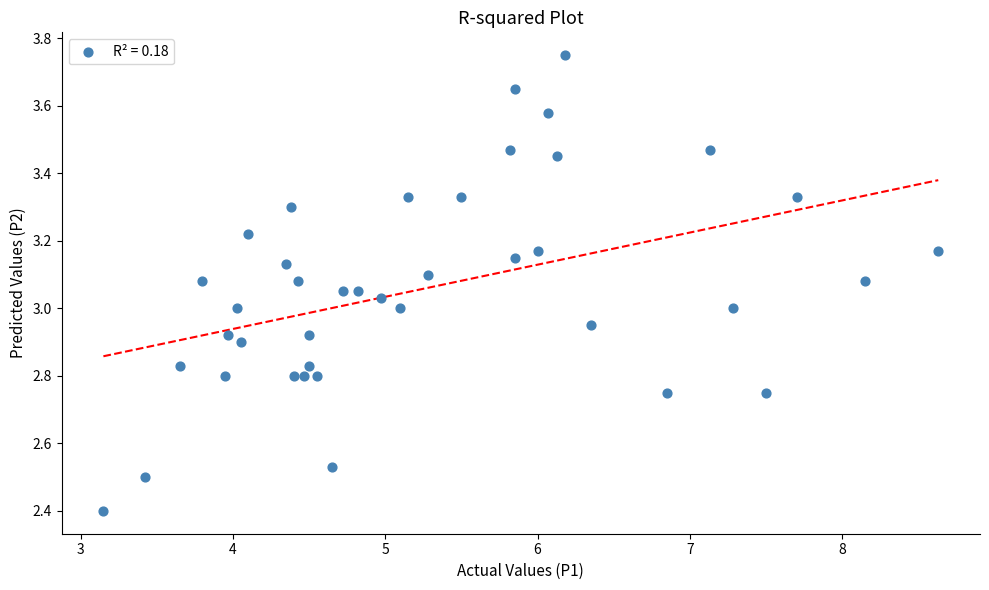

What is the range of X values (max minus min)?

5.5